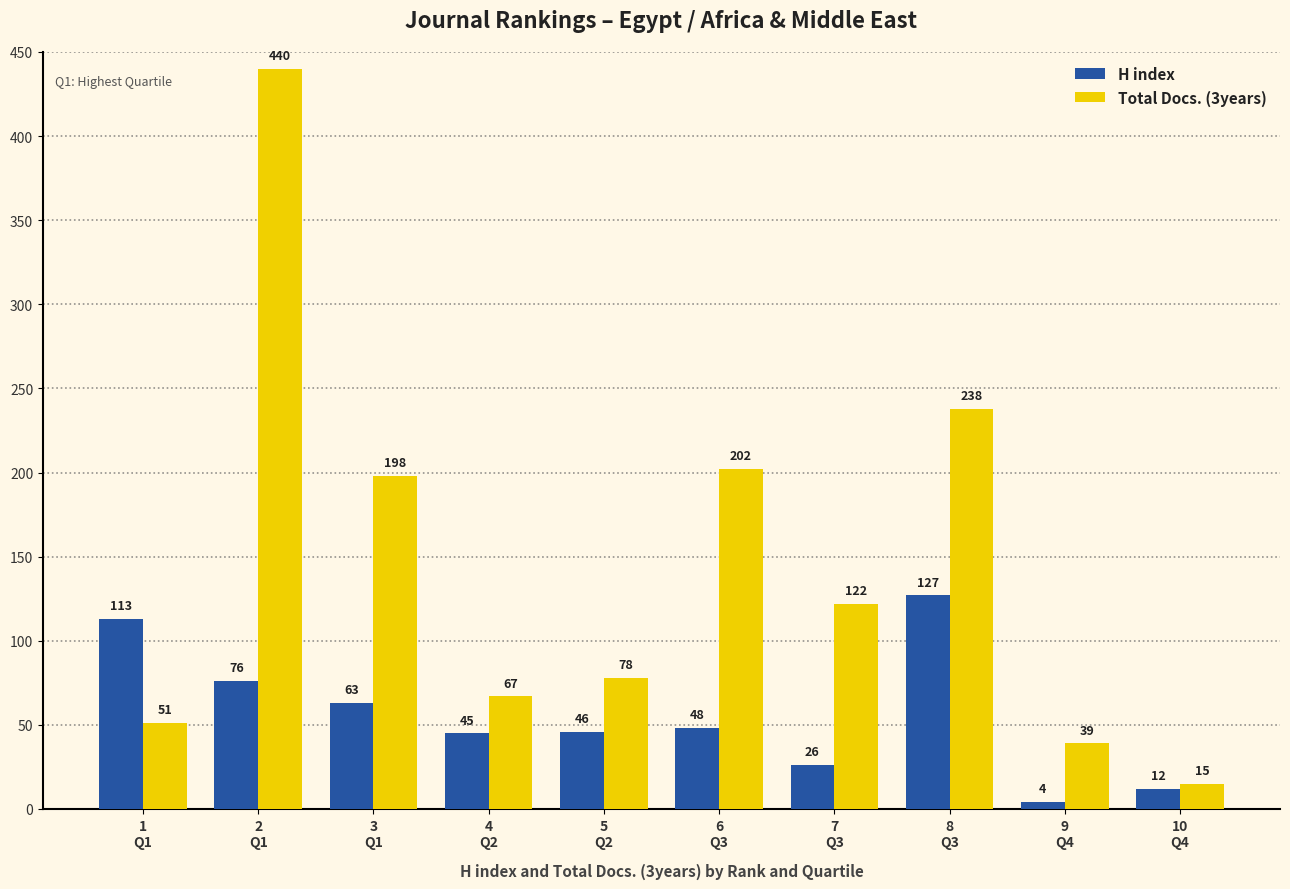

Rank the series by their maximum value, from highest to lowest.

Total Docs. (3years), H index